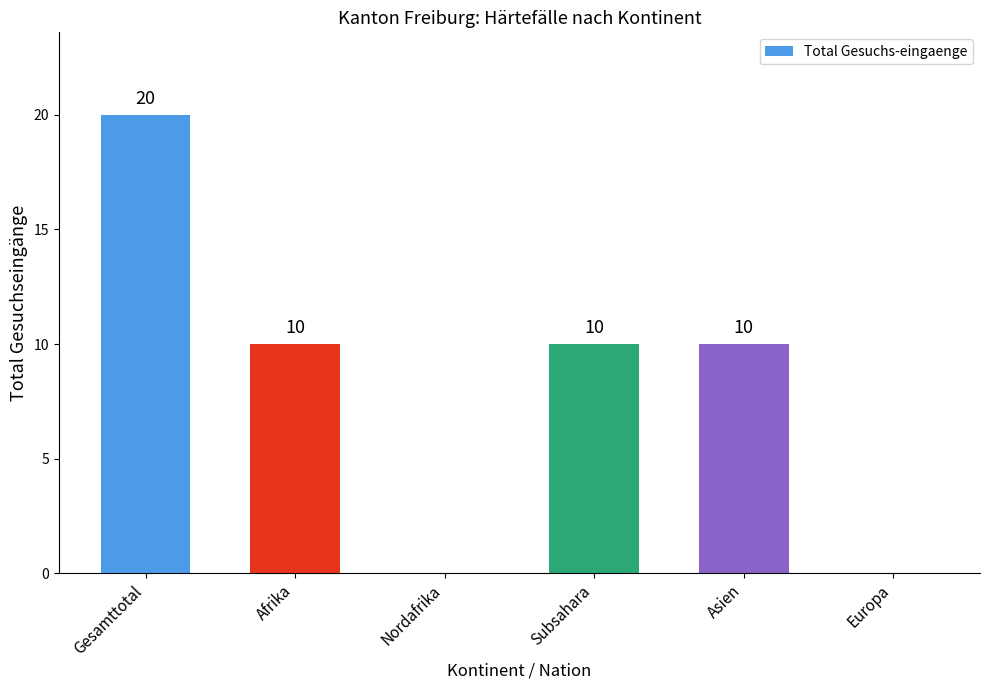

True or false: the data shows -7 at Europa.

False